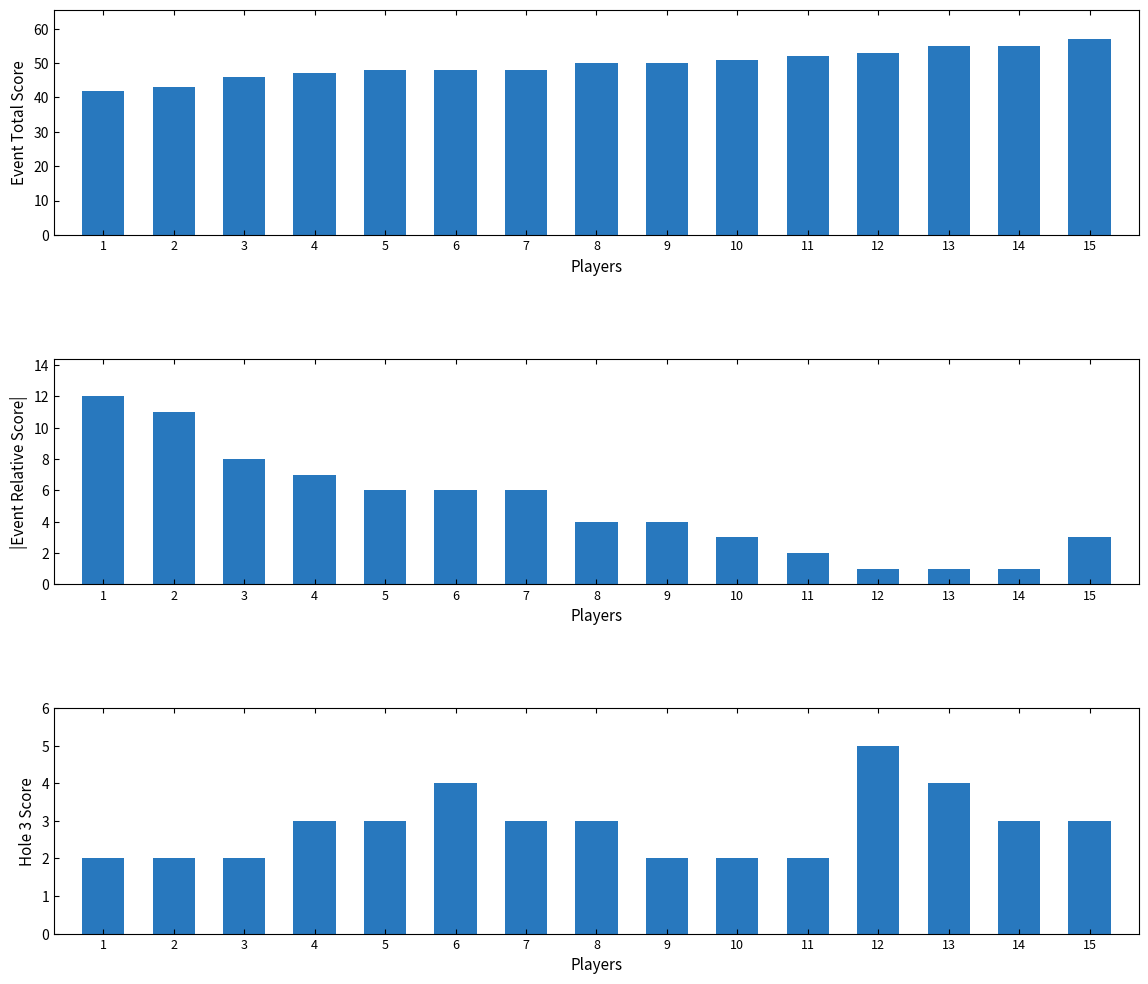

Does the chart contain any negative values?

No